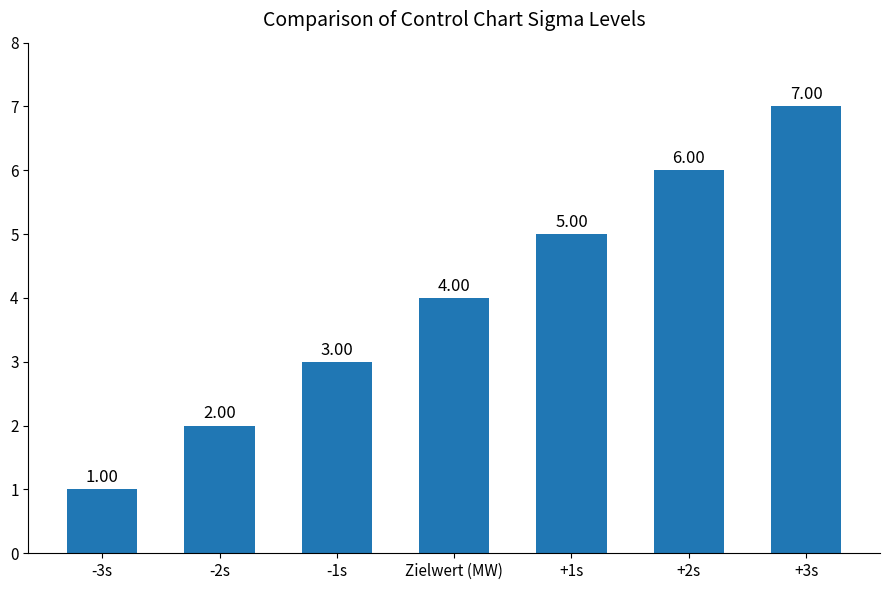

How many series are shown in this chart?

1